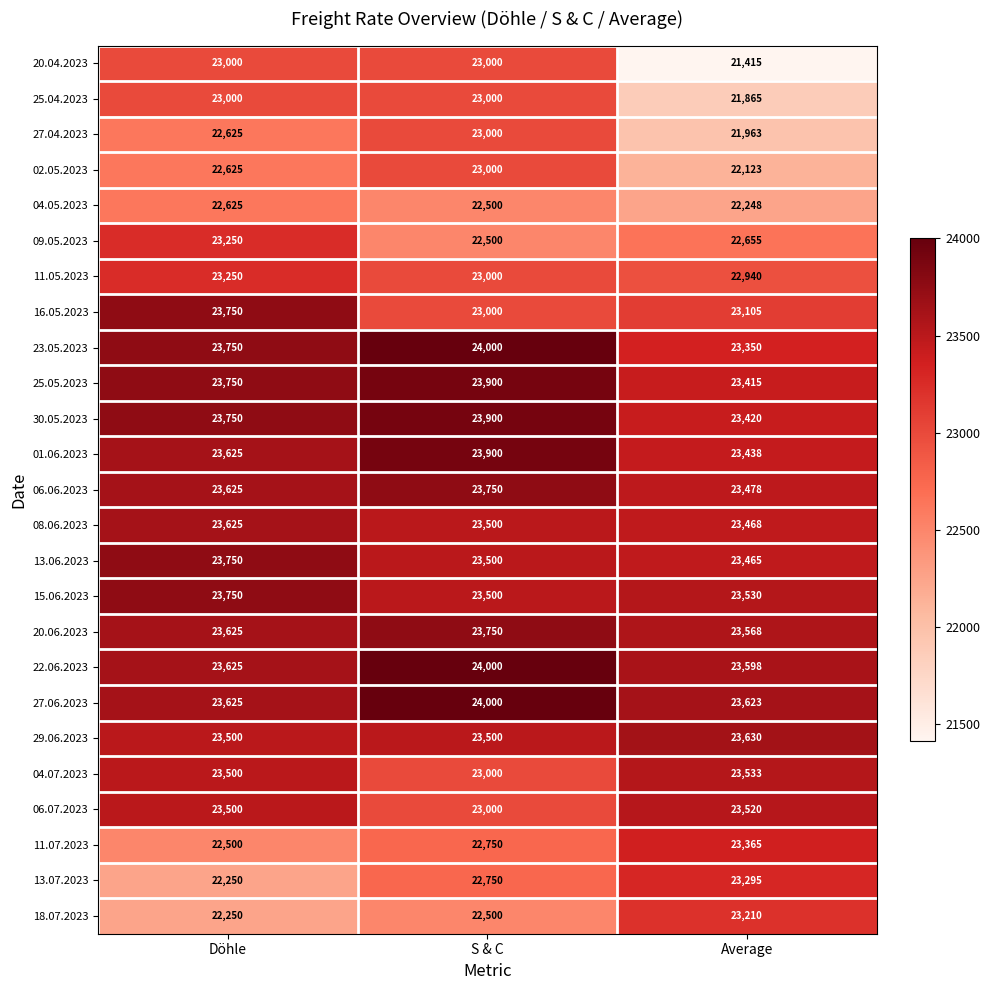

At which category is the sum across all series the highest?

S & C